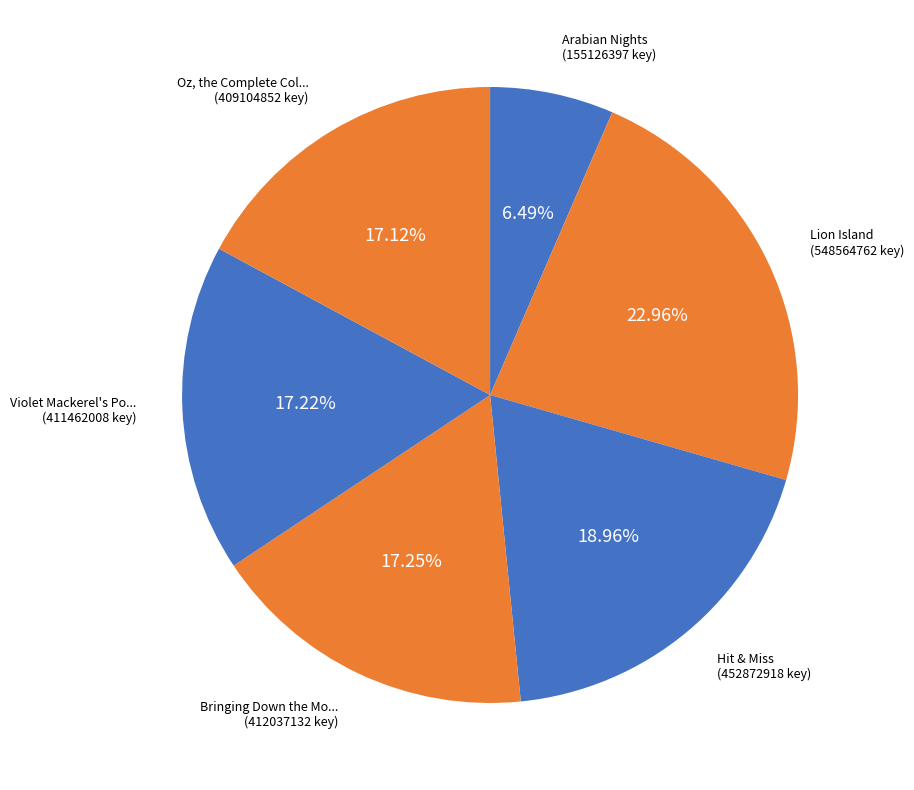

Rank the categories by value from lowest to highest.

Arabian Nights, Oz, the Complete Collection, Volume 4, Violet Mackerel's Pocket Protest, Bringing Down the Mouse, Hit & Miss, Lion Island